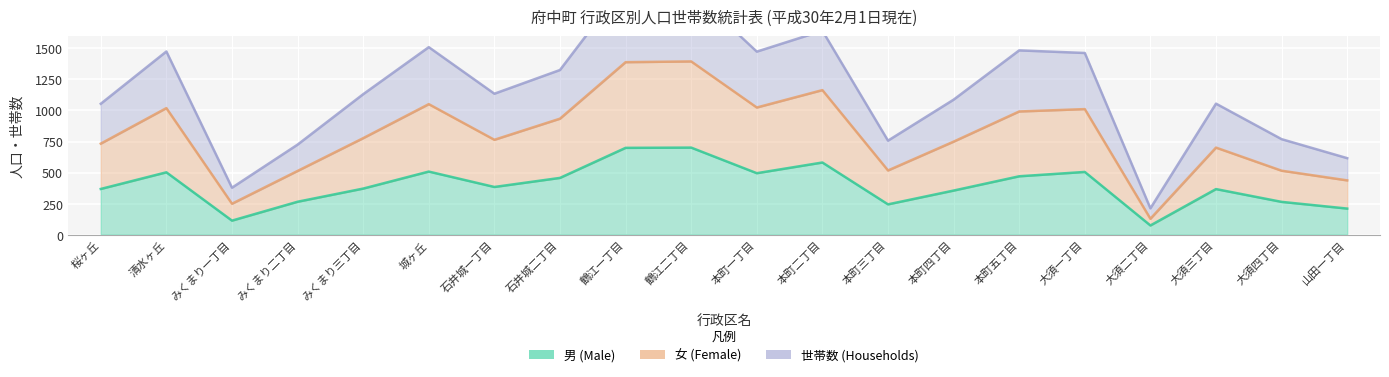

The 女 (Female) series shows 777 at みくまり三丁目. True or false?

True